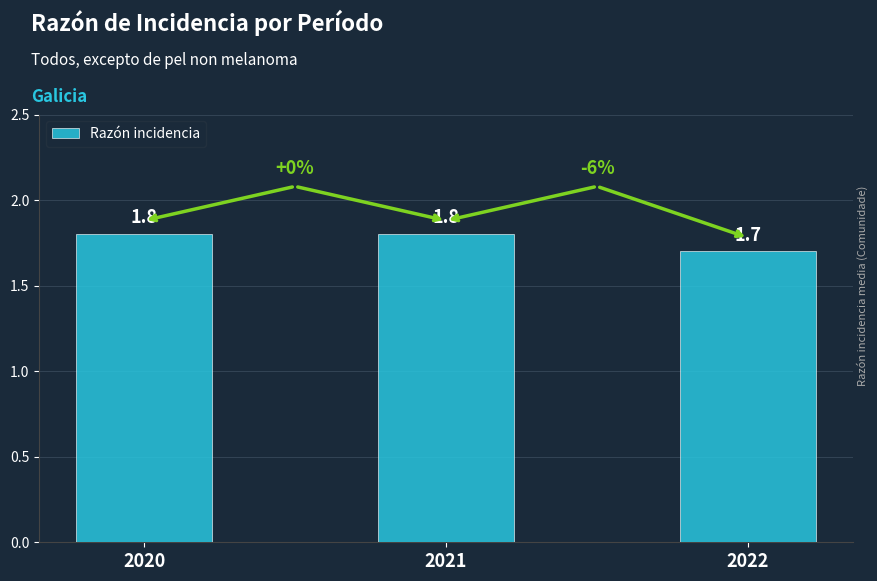

Between 2020 and 2022, which is larger?

2020